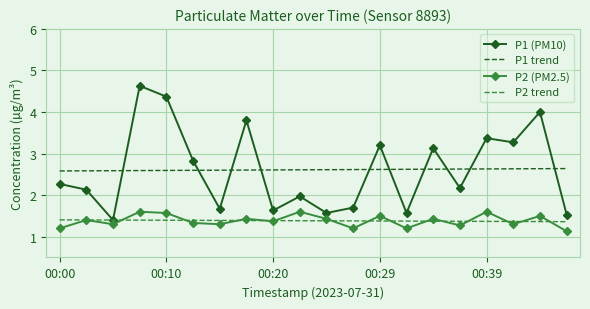

True or false: P2 (PM2.5) and P1 (PM10) intersect in this chart.

False